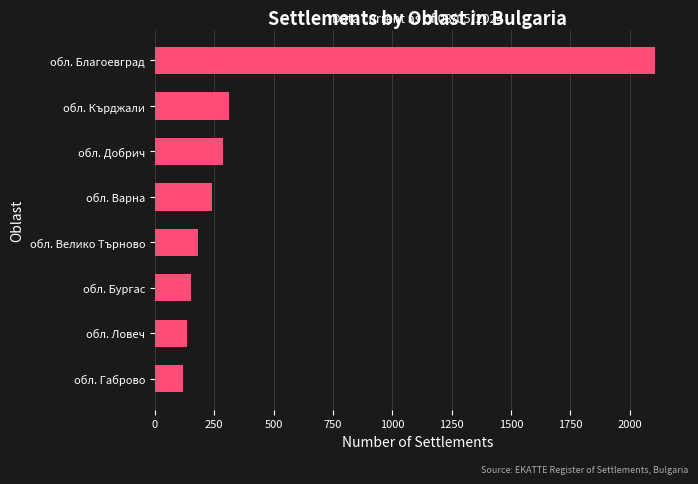

What is the difference between the second highest and minimum values?

195